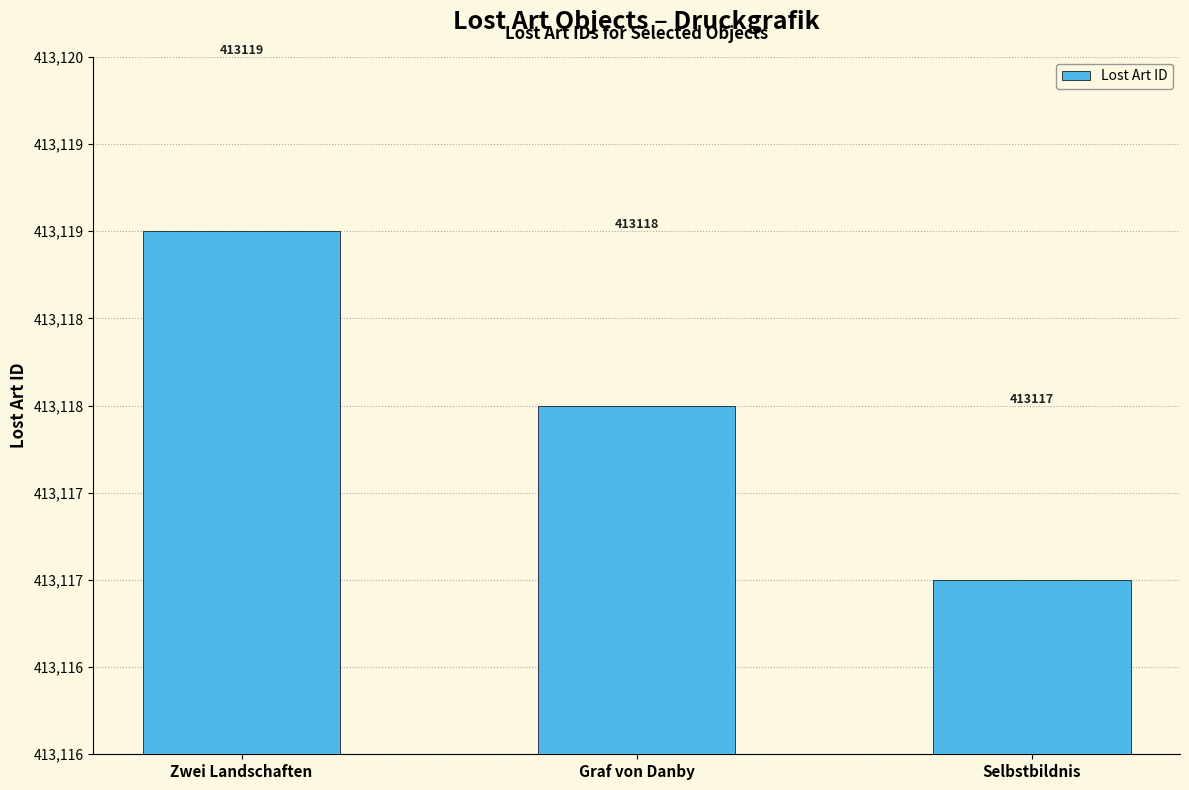

List the labels in order of value, largest first.

Zwei Landschaften, Graf von Danby, Selbstbildnis